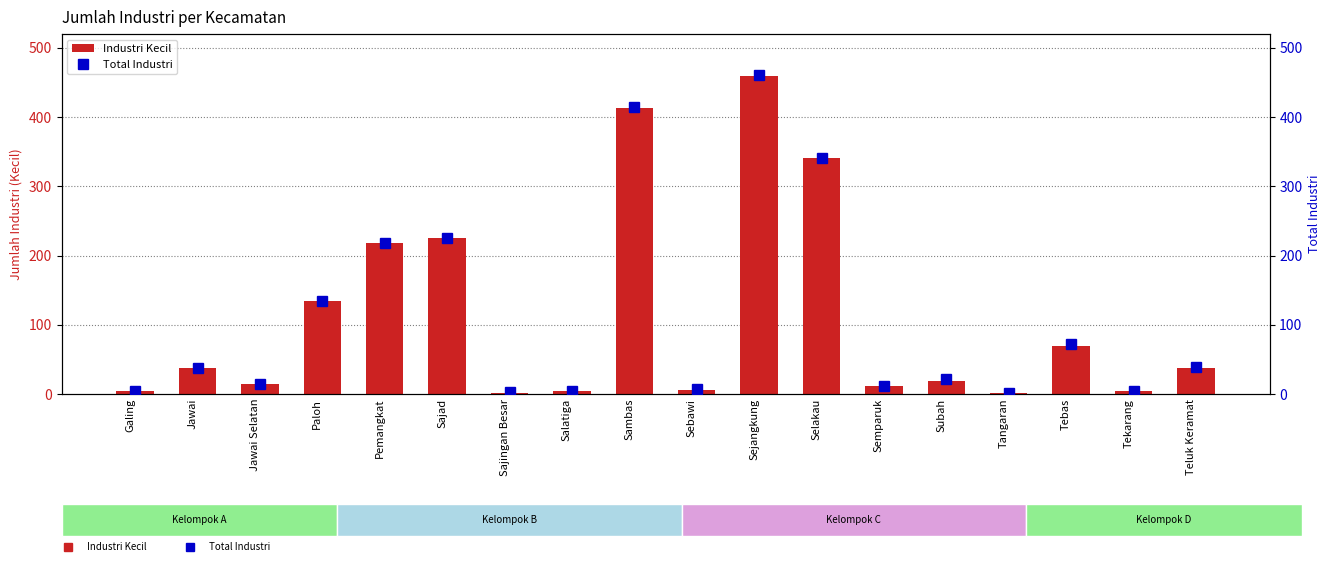

Which series has the largest total across all categories?

Total Industri